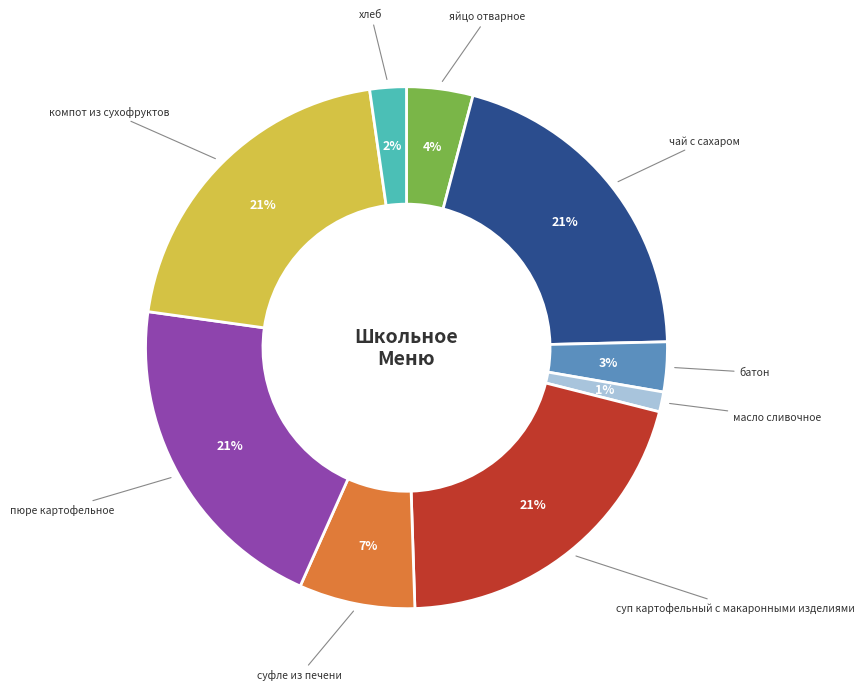

How many segments does this pie chart have?

9